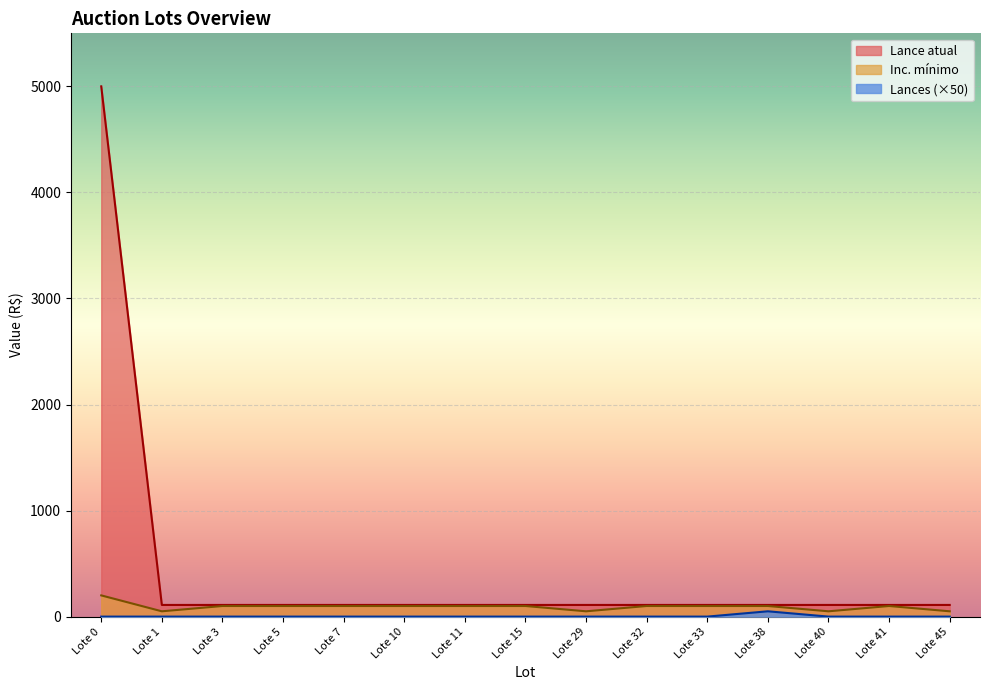

Reading left to right, transcribe all the data shown in this chart.

Lance atual: Lote 0=5000	Lote 1=110	Lote 3=110	Lote 5=110	Lote 7=110	Lote 10=110	Lote 11=110	Lote 15=110	Lote 29=110	Lote 32=110	Lote 33=110	Lote 38=110	Lote 40=110	Lote 41=110	Lote 45=110
Inc. mínimo: Lote 0=200	Lote 1=50	Lote 3=100	Lote 5=100	Lote 7=100	Lote 10=100	Lote 11=100	Lote 15=100	Lote 29=50	Lote 32=100	Lote 33=100	Lote 38=100	Lote 40=50	Lote 41=100	Lote 45=50
Lances: Lote 0=0	Lote 1=0	Lote 3=0	Lote 5=0	Lote 7=0	Lote 10=0	Lote 11=0	Lote 15=0	Lote 29=0	Lote 32=0	Lote 33=0	Lote 38=50	Lote 40=0	Lote 41=0	Lote 45=0